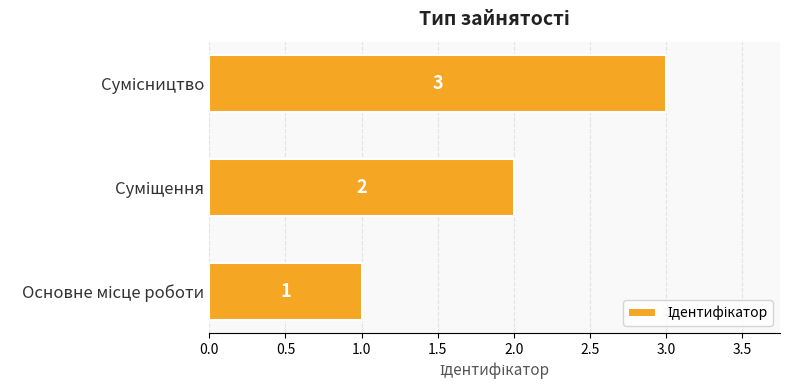

What is the greatest value displayed?

3